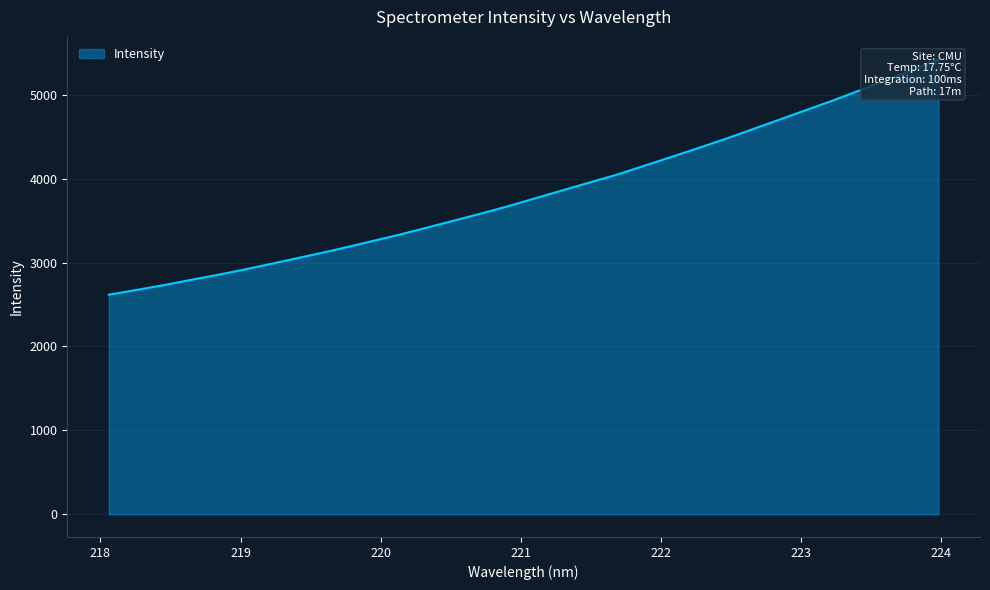

Approximately how many times larger is the value at 223.0264 compared to 220.5444?

1.4